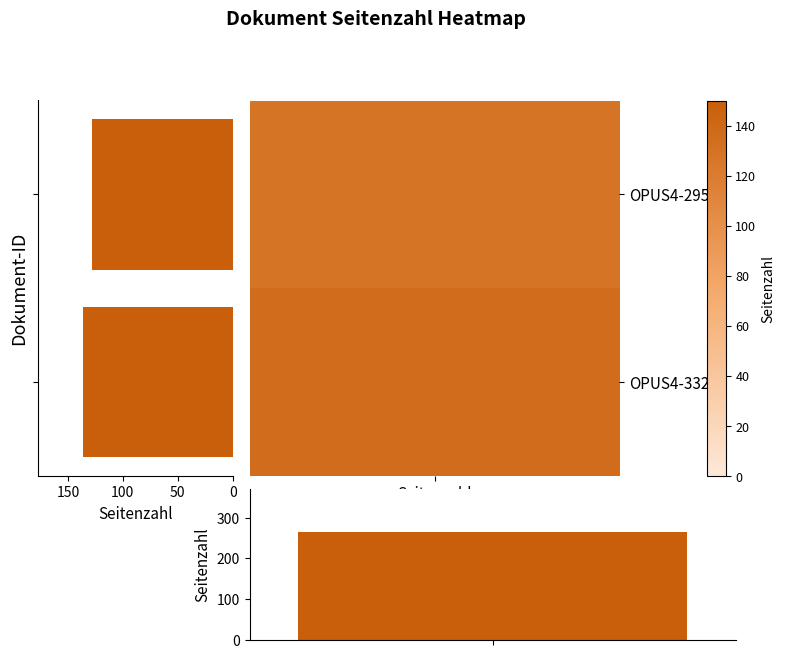

What is the smallest value displayed?

128